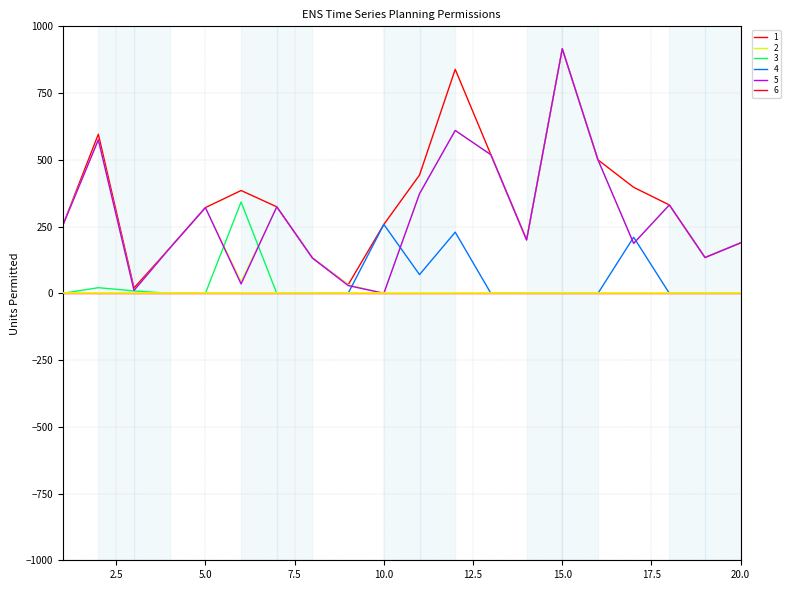

True or false: 5 and 1 cross at least once.

False